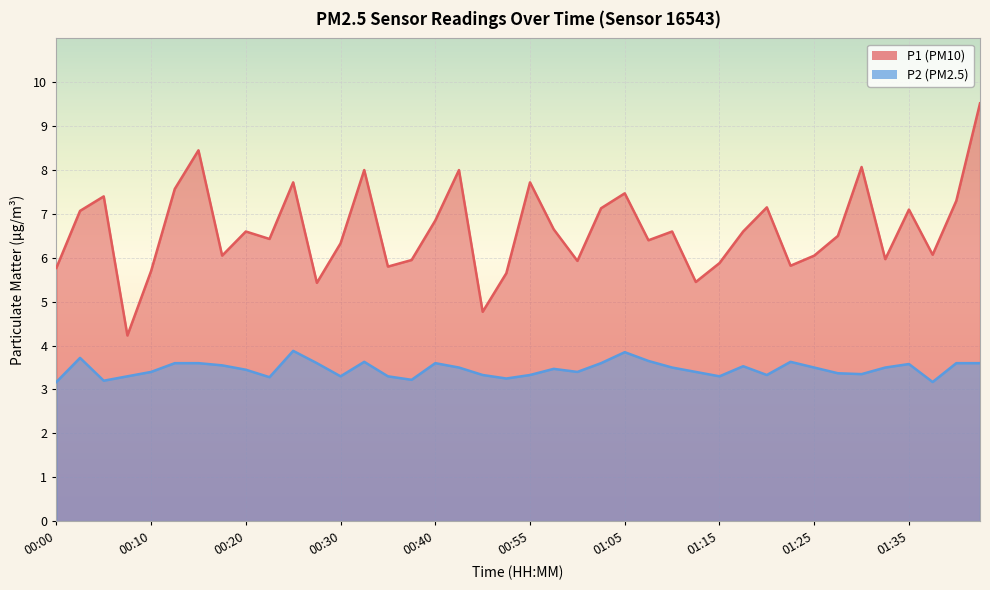

What is the minimum value for P2?

3.2